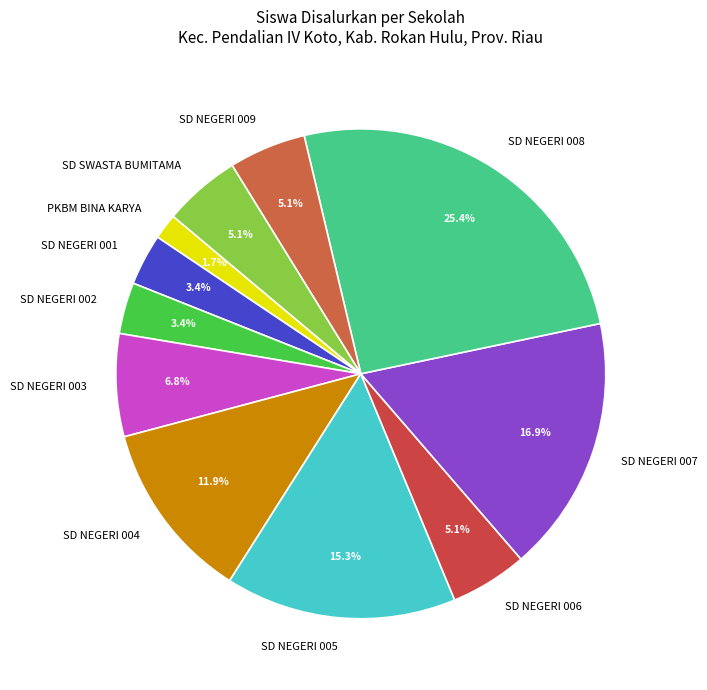

What is the largest slice in the pie chart?

SD NEGERI 008